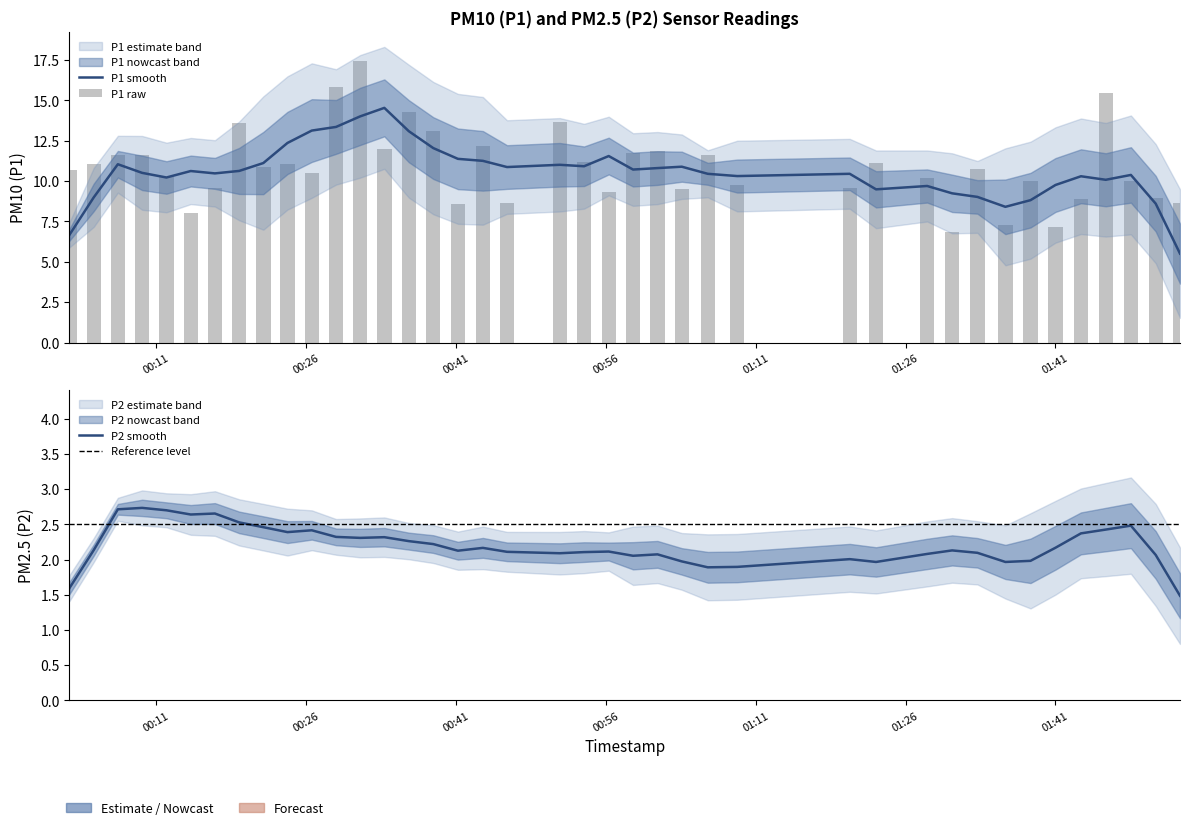

At which label is the value closest to 12?

2022-10-24T00:33:49